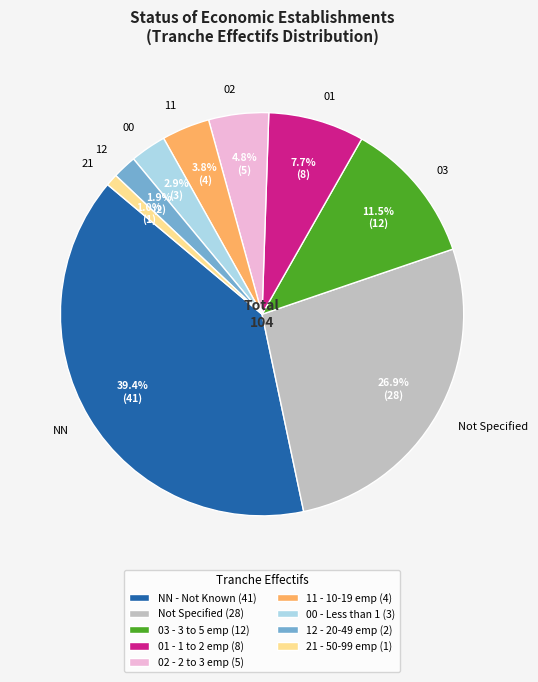

Count the number of slices in the pie.

9